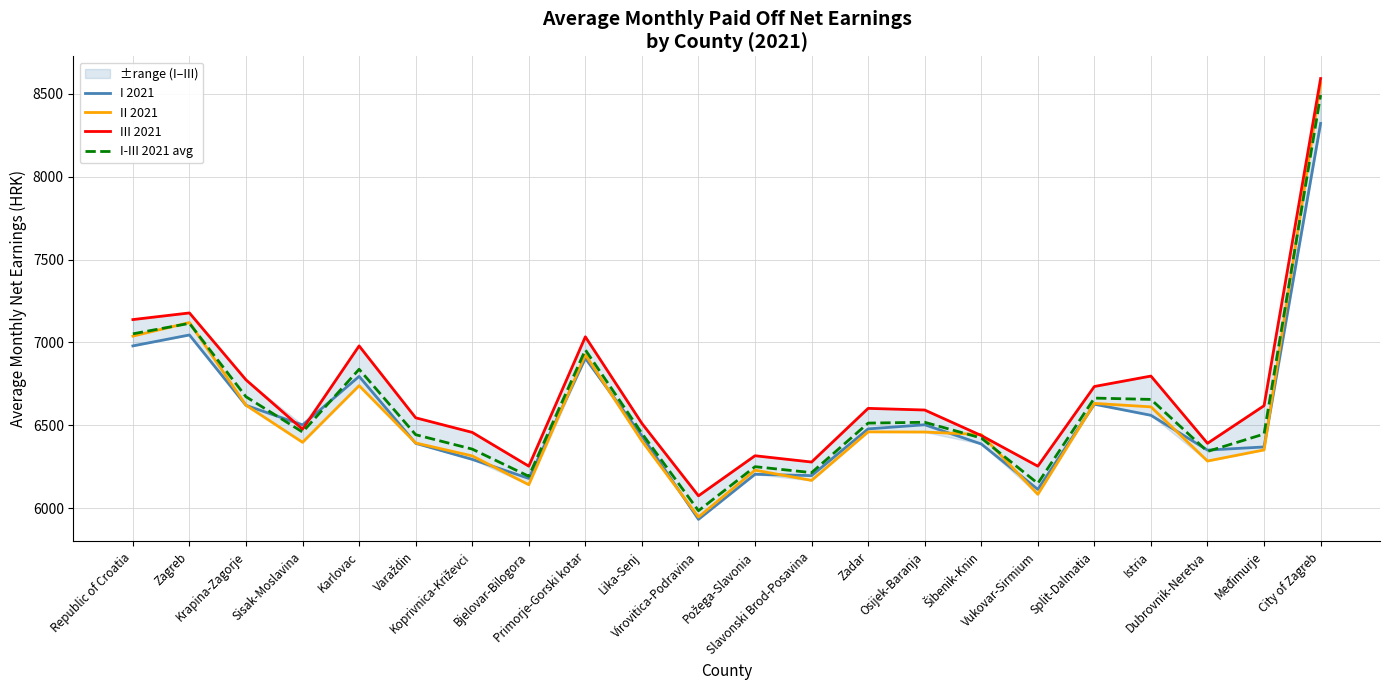

What is the lowest value of the I-III 2021 avg series?

5984